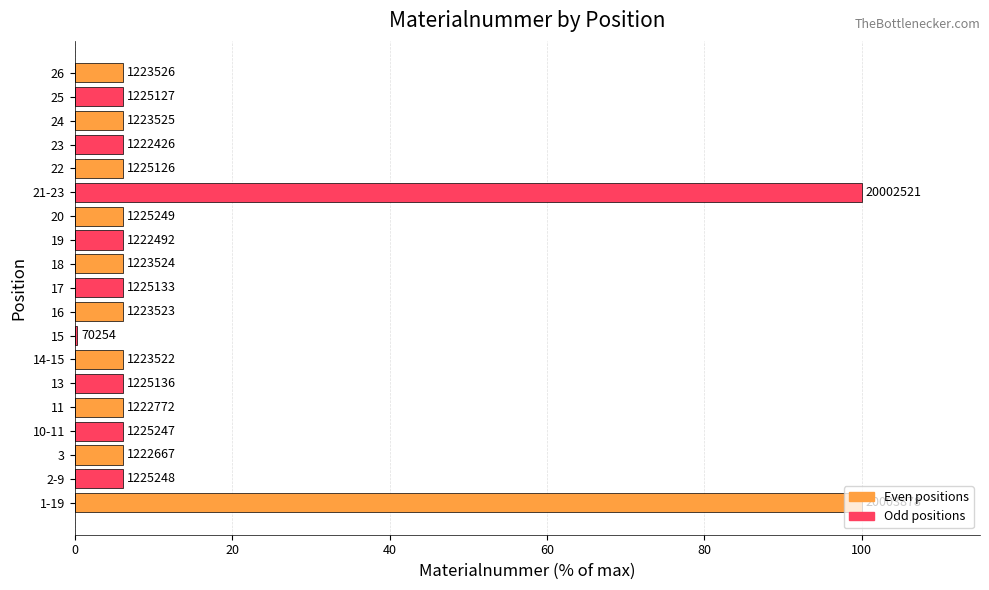

What is the difference between the second highest and minimum values?

99.6